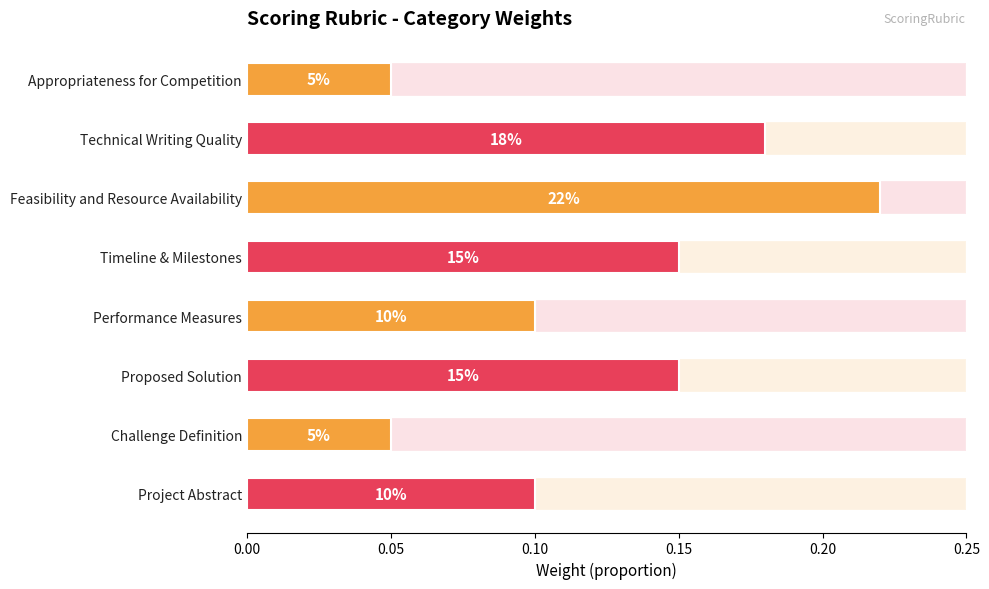

What position from the left is Appropriateness for Competition?

1